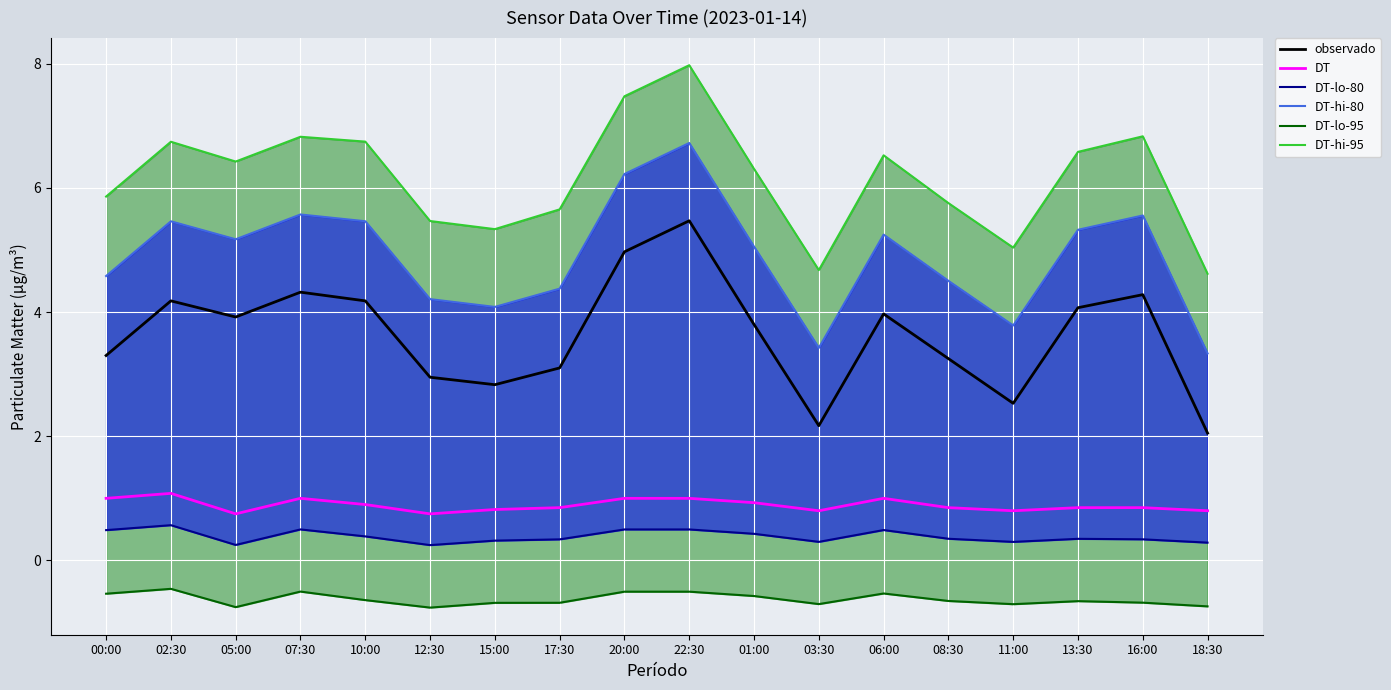

Is it true that DT-lo-95-line equals -0.7 at 16:00?

True